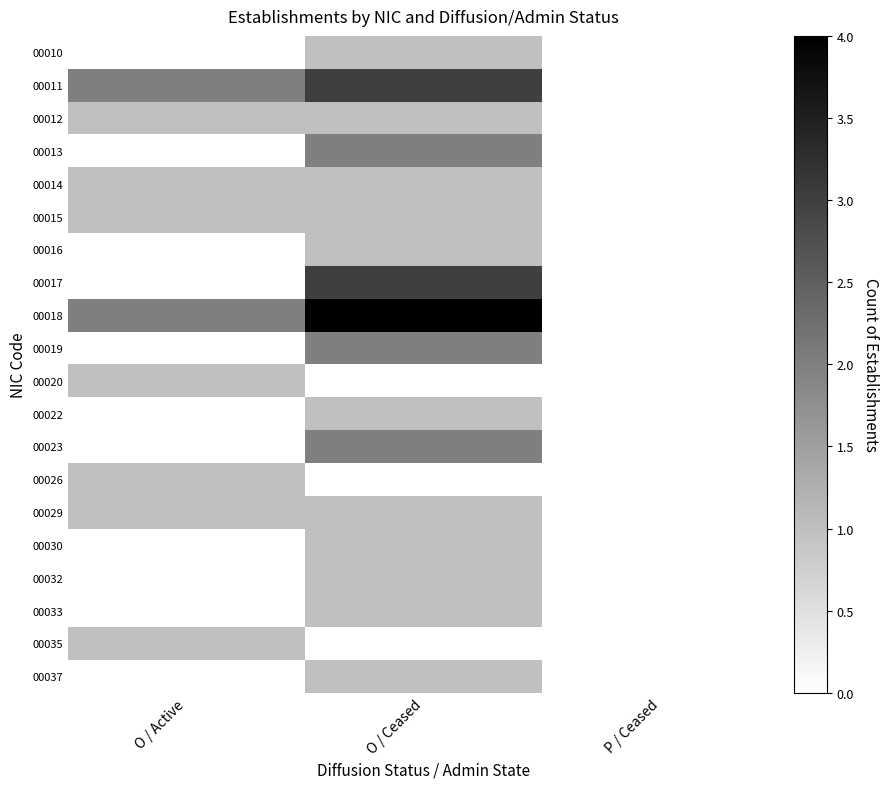

What is the difference between the highest and lowest values at O / Ceased?

3.0